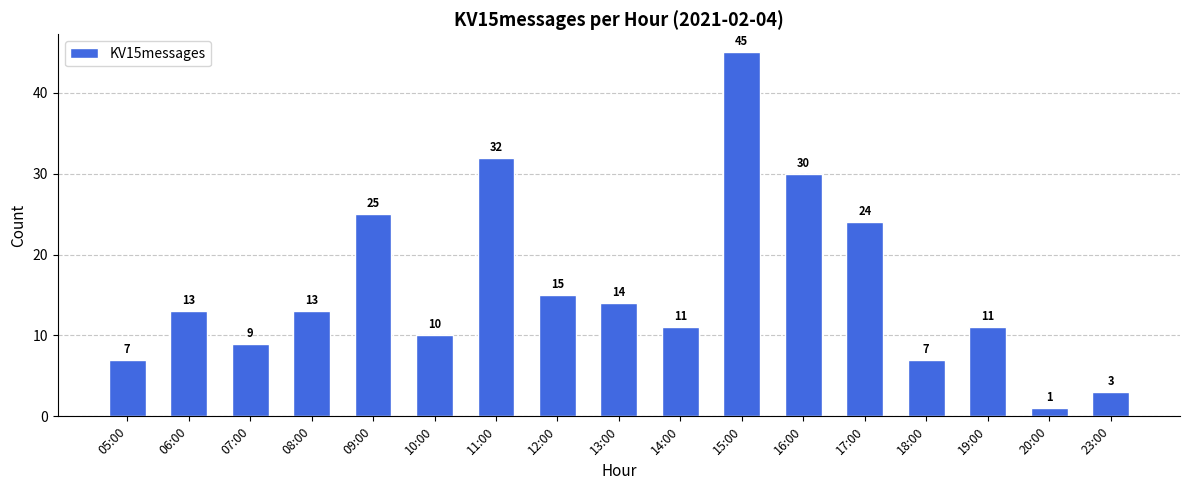

Where is the data nearest to the value 23?

17:00